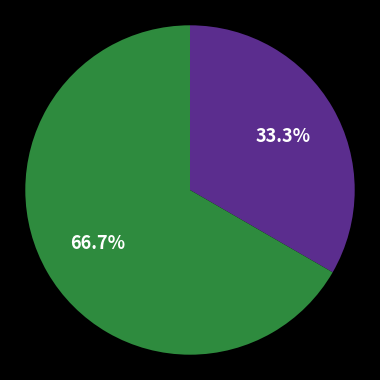

Count the number of slices in the pie.

2